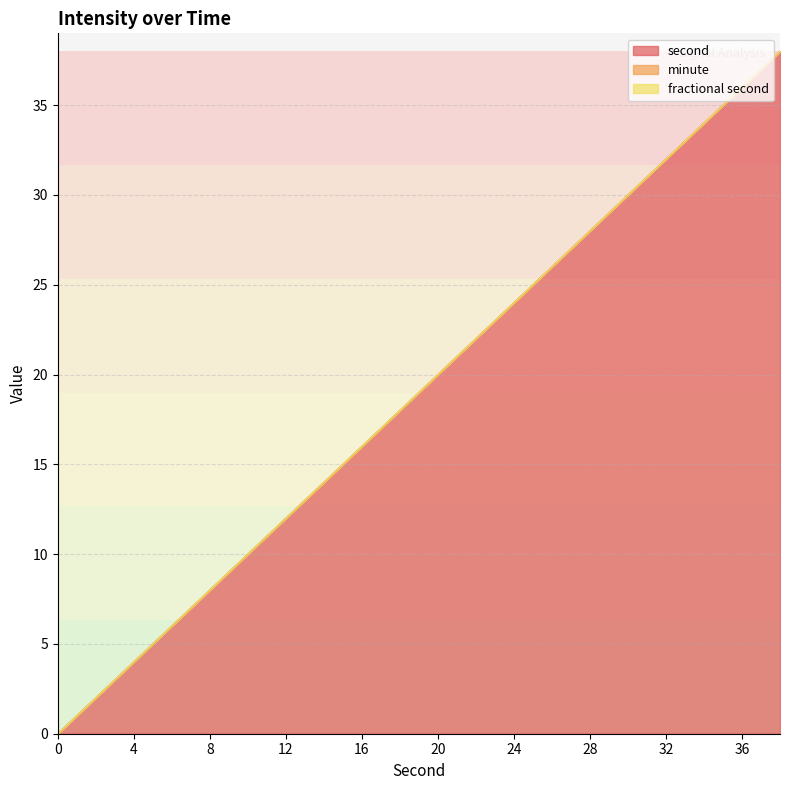

What are all the series names shown in the legend?

second, minute, fractional second